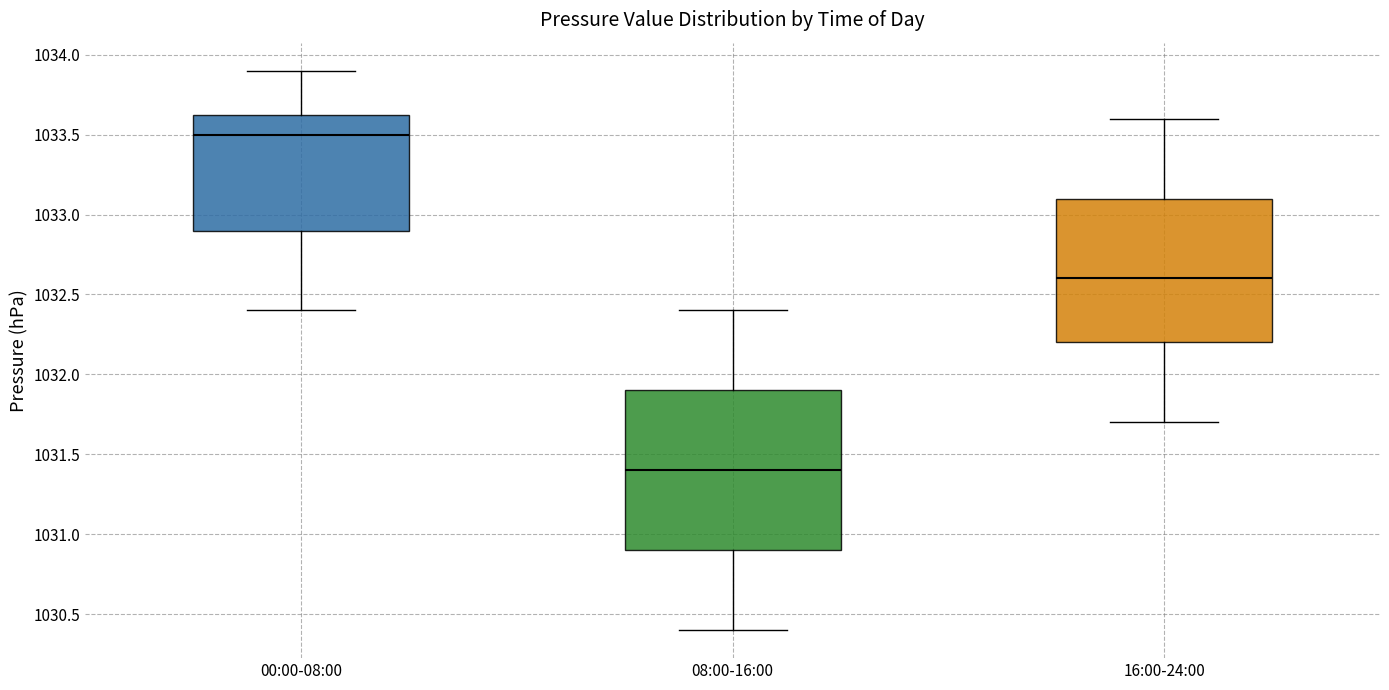

Which box is the tallest, from its lower edge to its upper edge?

08:00-16:00